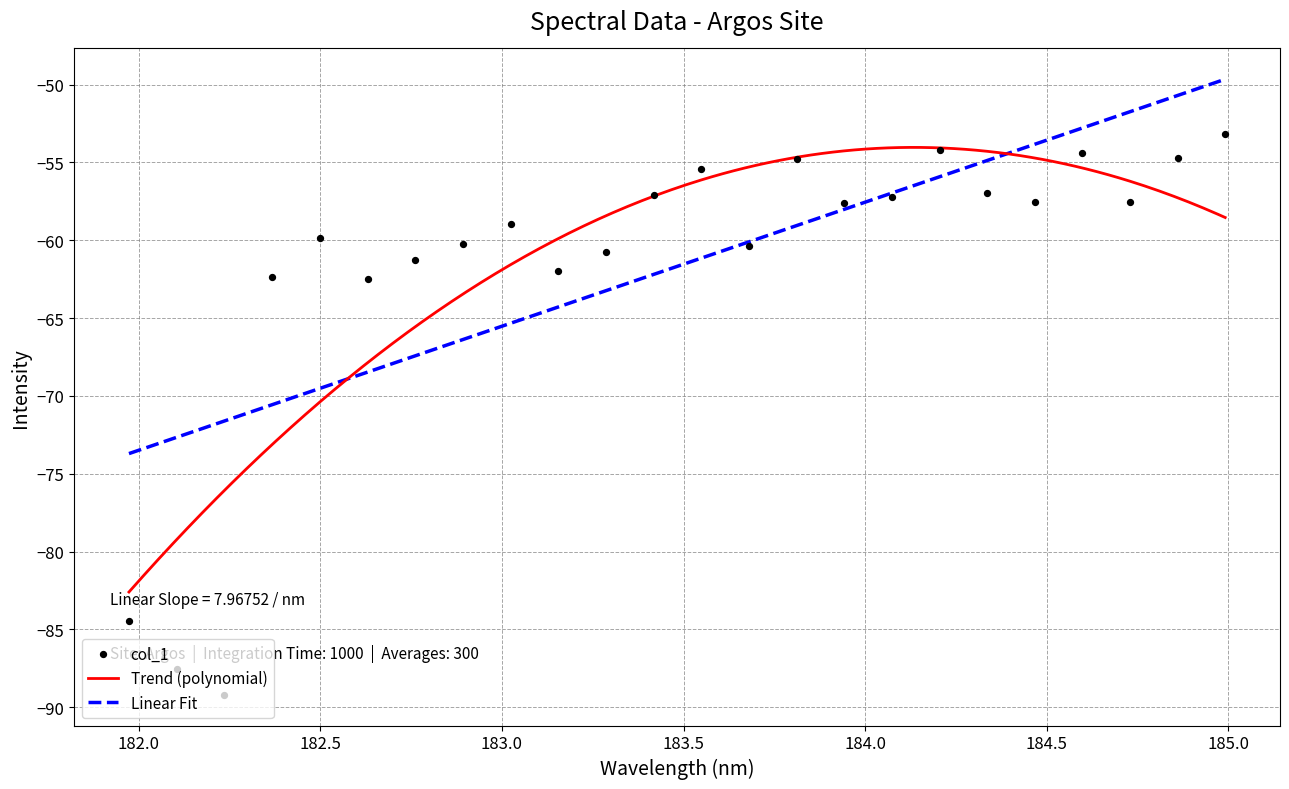

What is the maximum value for Trend (polynomial)?

-54.0